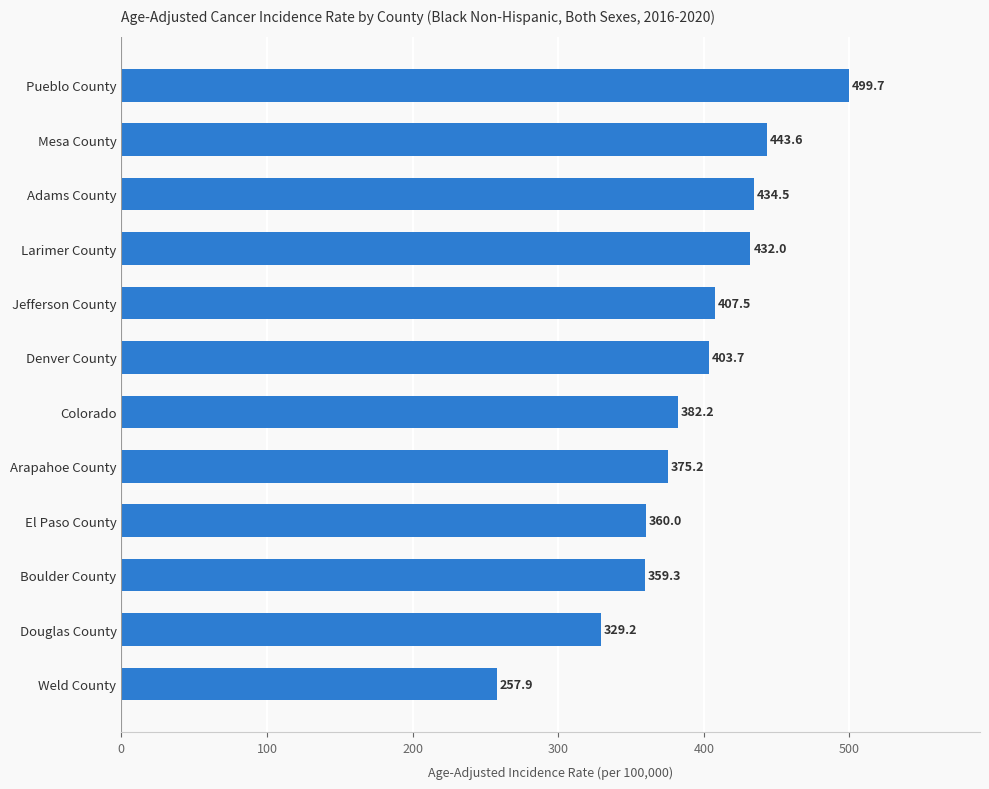

The value at Pueblo County is 499.7. True or false?

True